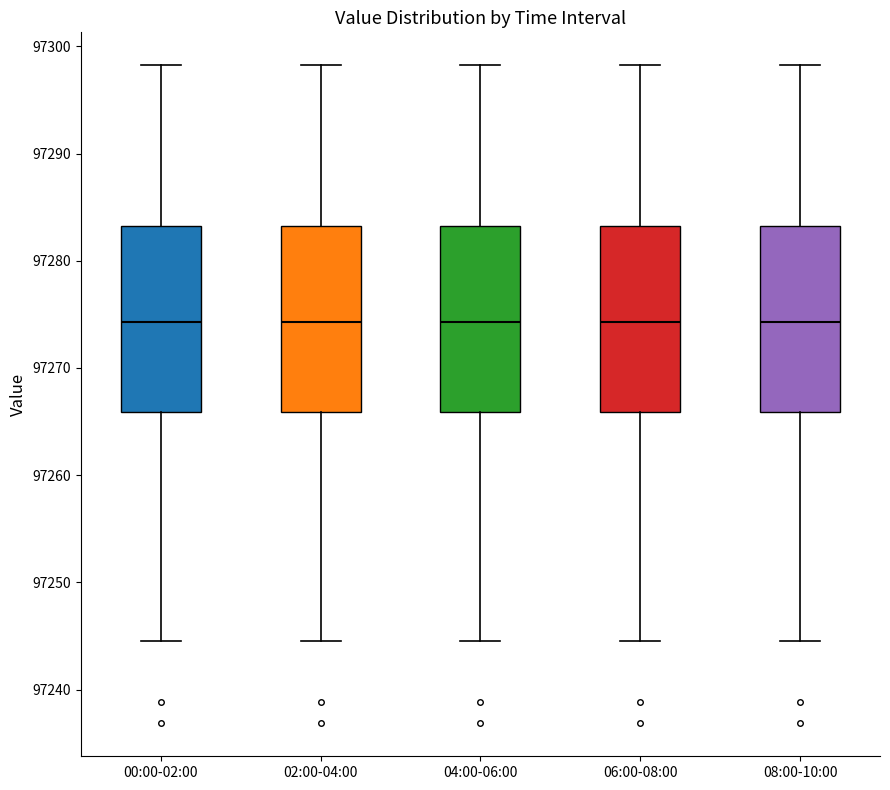

Where does the median line of the box for 02:00-04:00 sit on the y-axis? The values are not printed on the chart, so give them approximately, as read against the axis.

97274